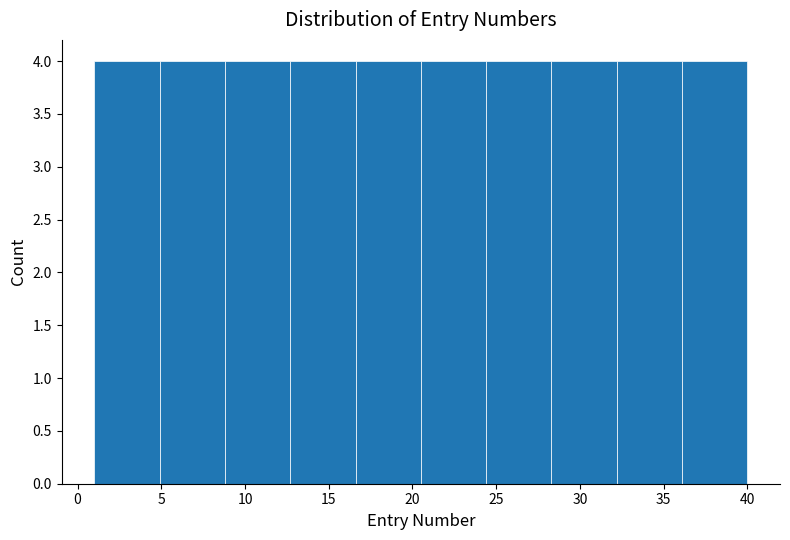

Reading left to right, transcribe this chart: for each bar, give the range it covers on the x-axis and its height. Neither the bar edges nor the heights are printed on the chart, so give them approximately, as read against the axes.

1.0 to 4.9: 4
4.9 to 8.8: 4
8.8 to 12.7: 4
12.7 to 16.6: 4
16.6 to 20.5: 4
20.5 to 24.4: 4
24.4 to 28.3: 4
28.3 to 32.2: 4
32.2 to 36.1: 4
36.1 to 40.0: 4